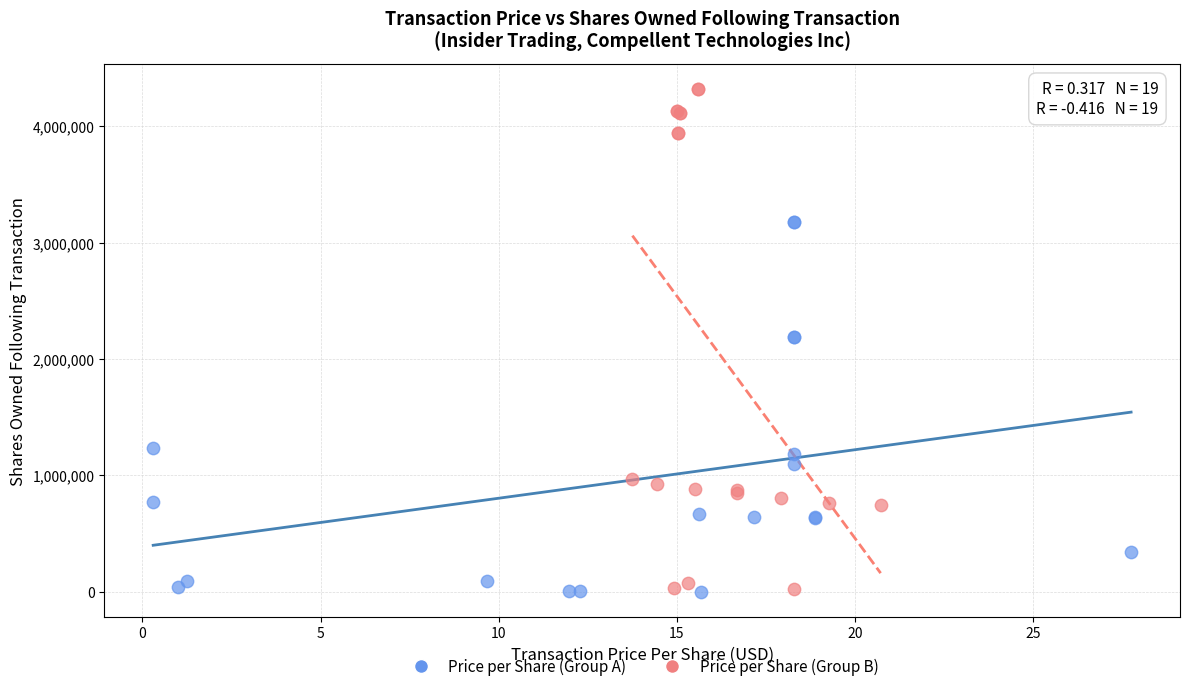

Which series has the widest spread of Y values?

Price per Share (Group B)